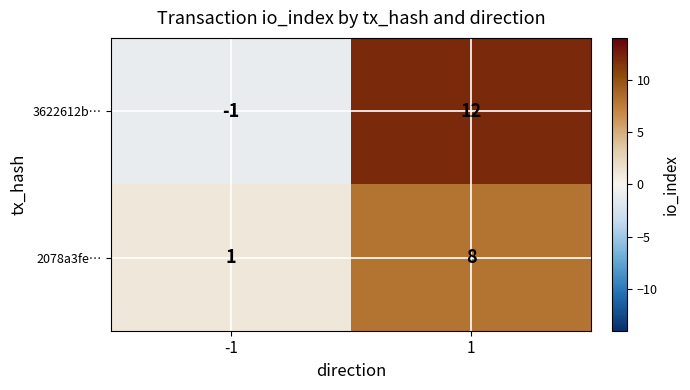

List the series in order of their peak value, highest first.

3622612b…, 2078a3fe…